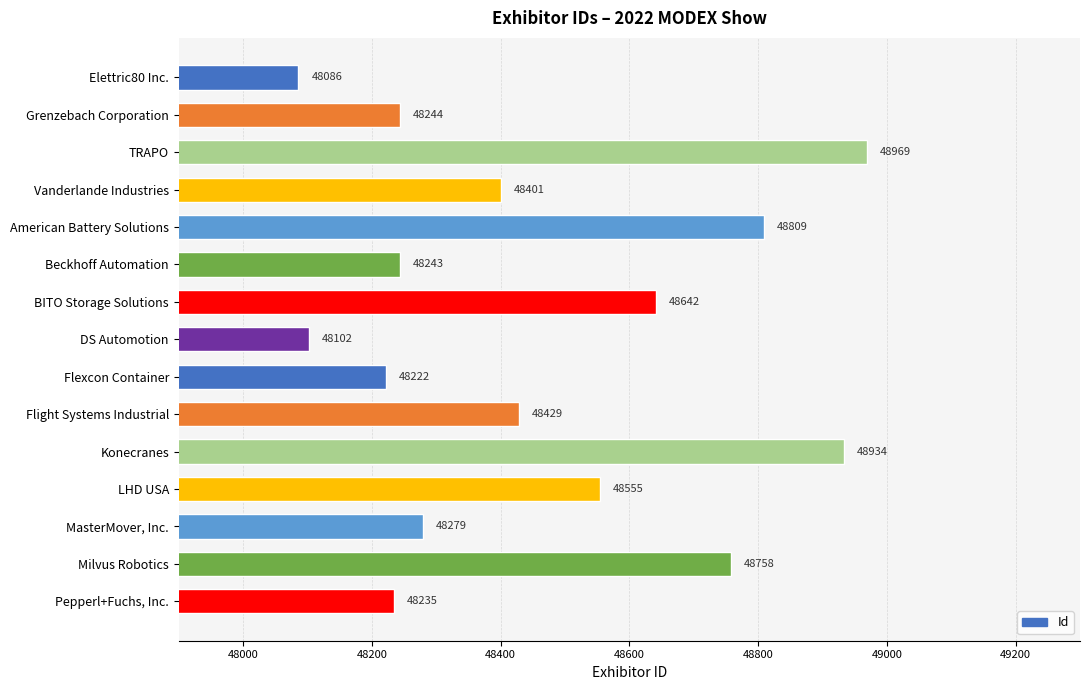

Where is the data nearest to the value 48527?

LHD USA